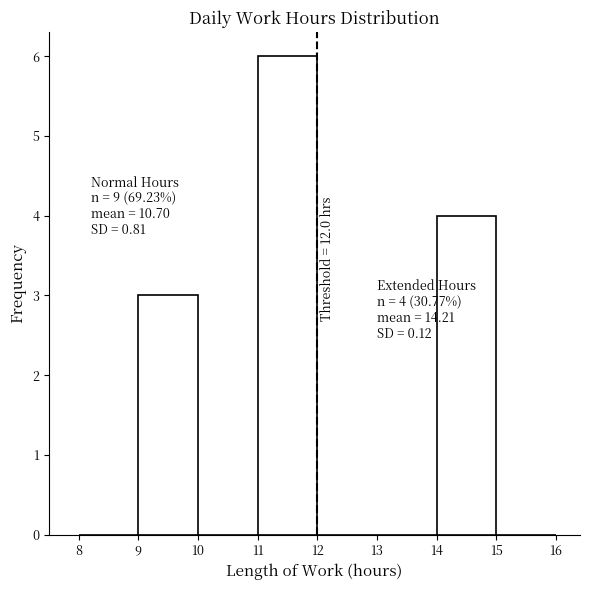

Which range on the x-axis has the tallest bar?

11 to 12